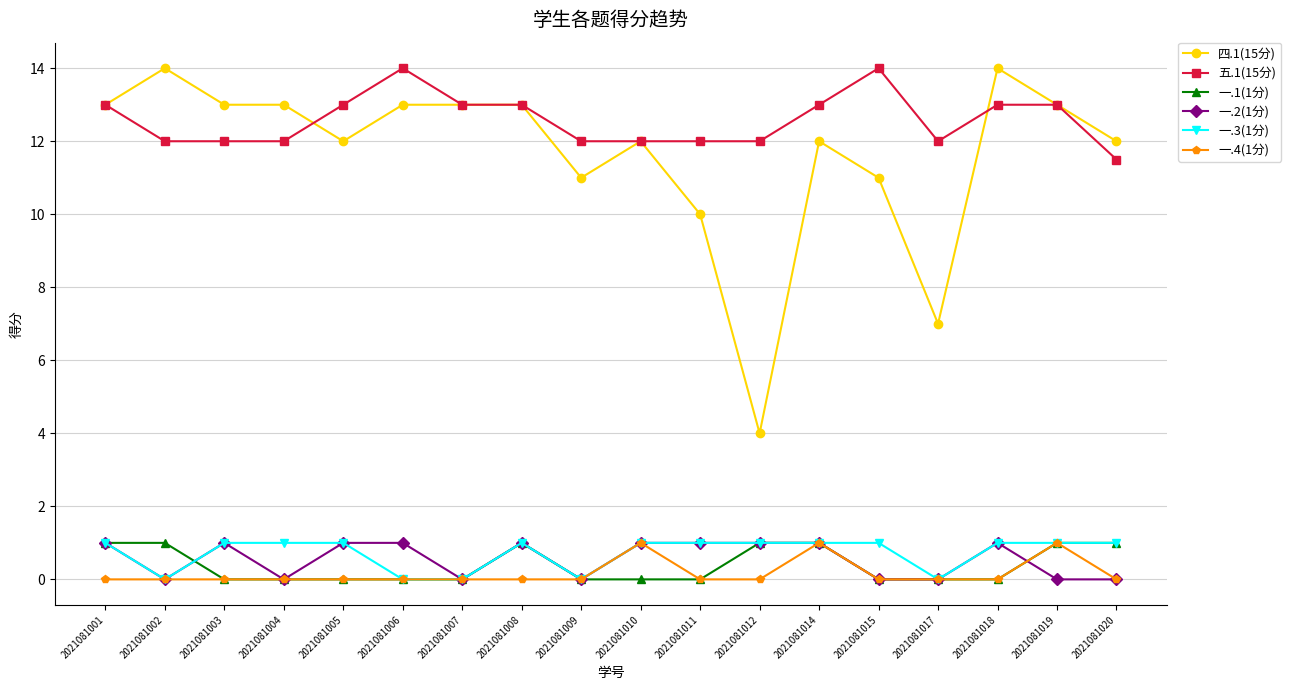

True or false: 五.1(15分) has a value of 12.0 at 2021081002.

True